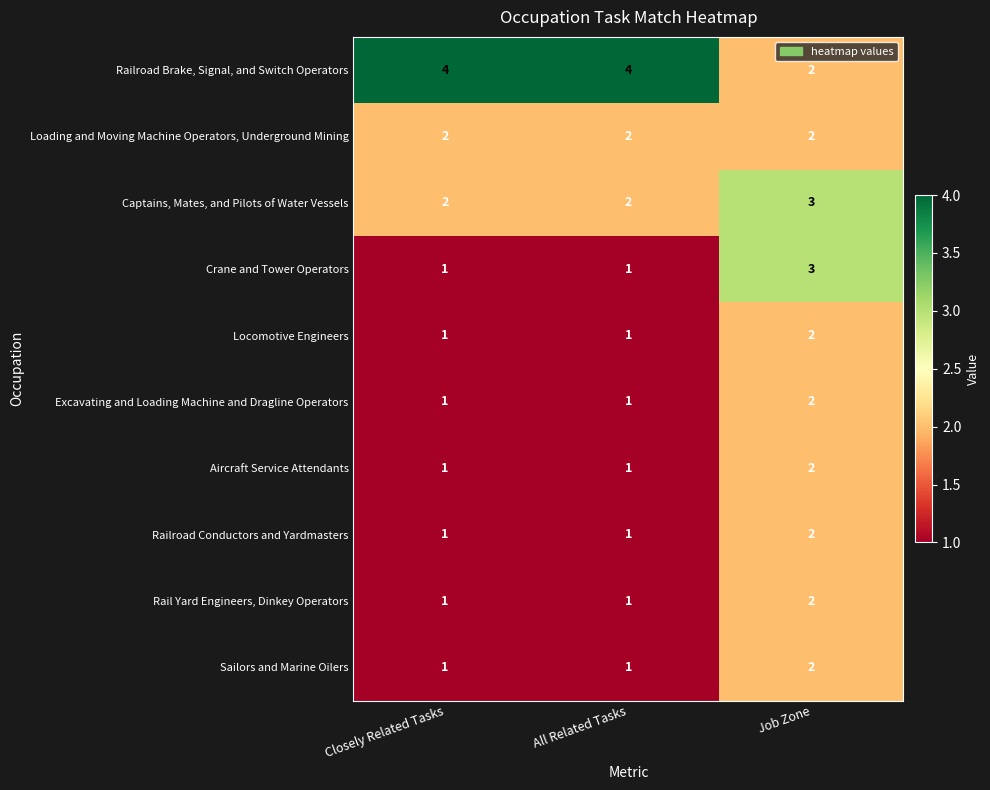

Is it true that Sailors and Marine Oilers equals 1 at Closely Related Tasks?

True